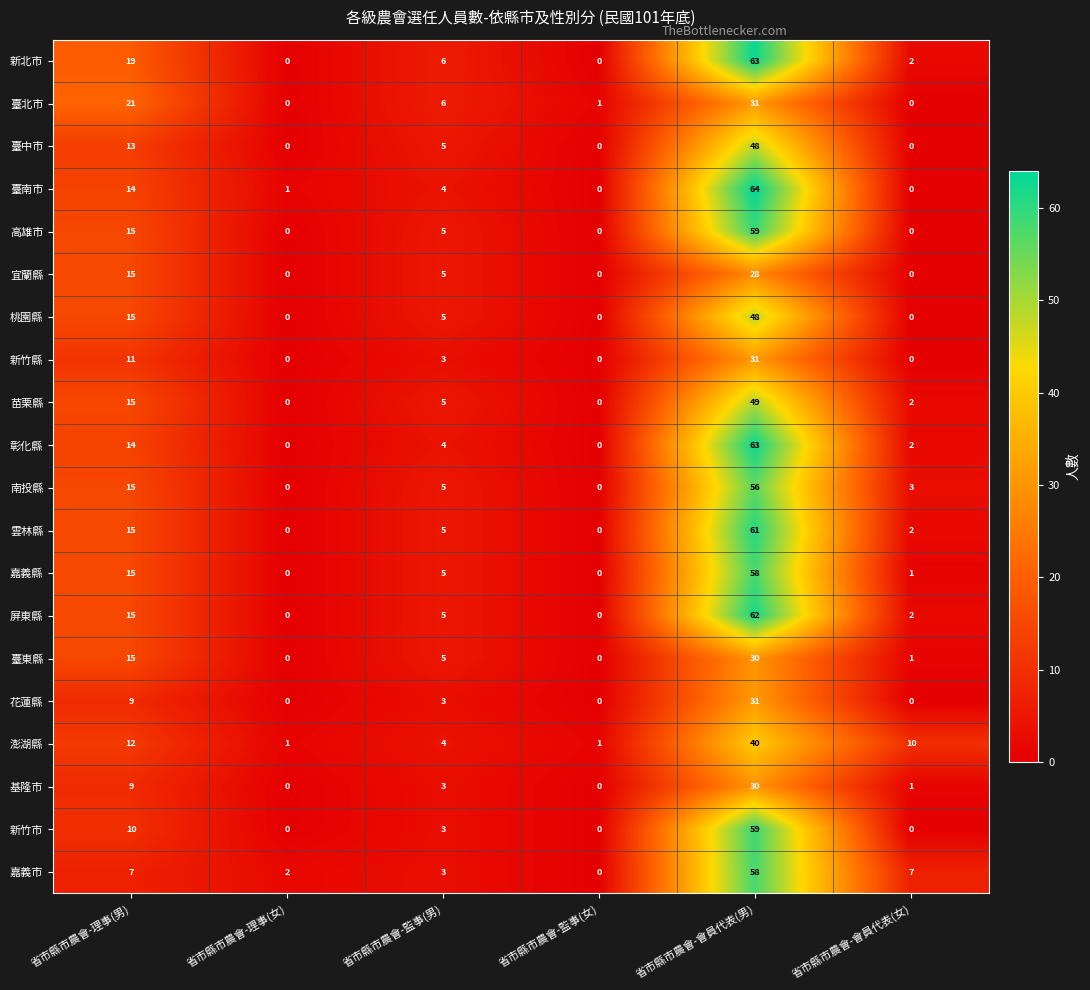

Which series has the widest spread of values?

臺南市